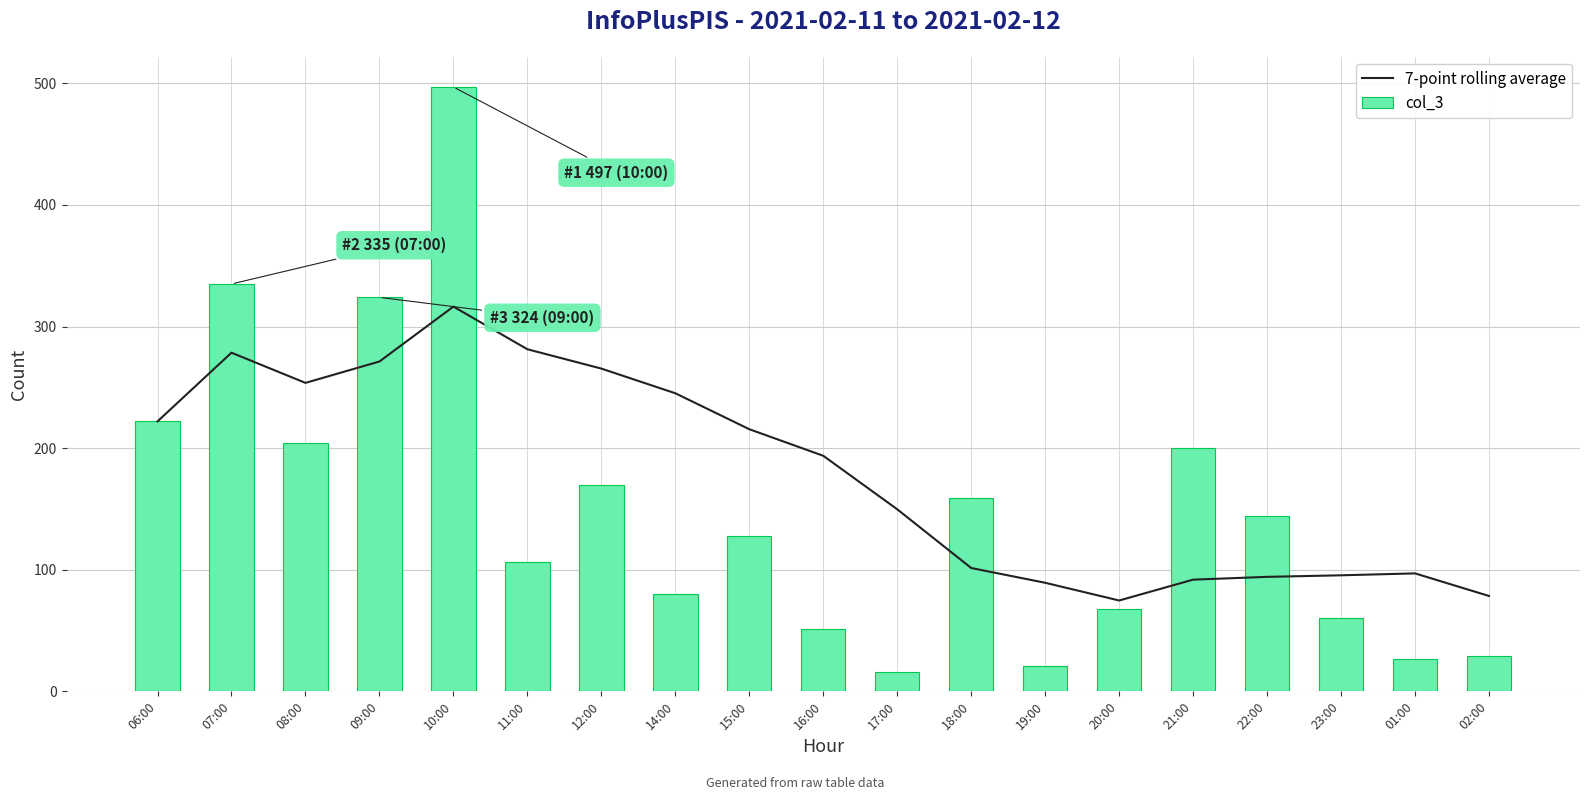

What position from the left is 12:00?

7